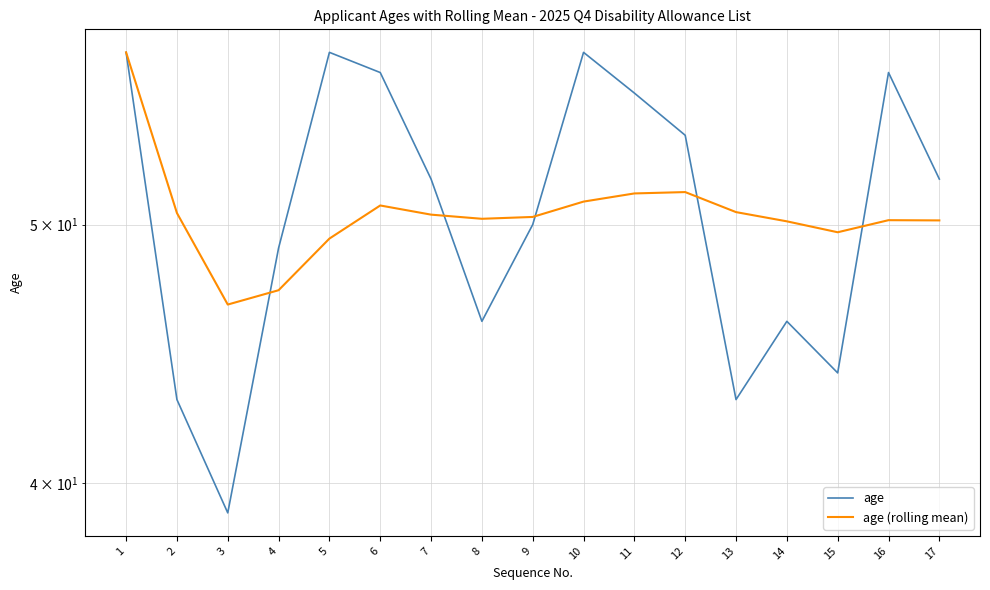

At 7, list the series in order from smallest to largest.

age (rolling mean), age